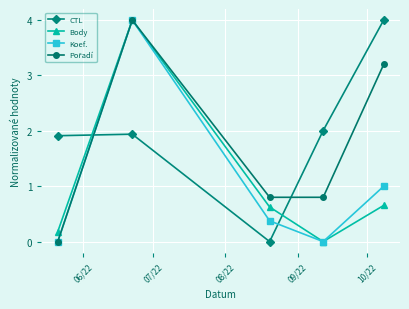

What is the sum of all Koef. values?

5.4